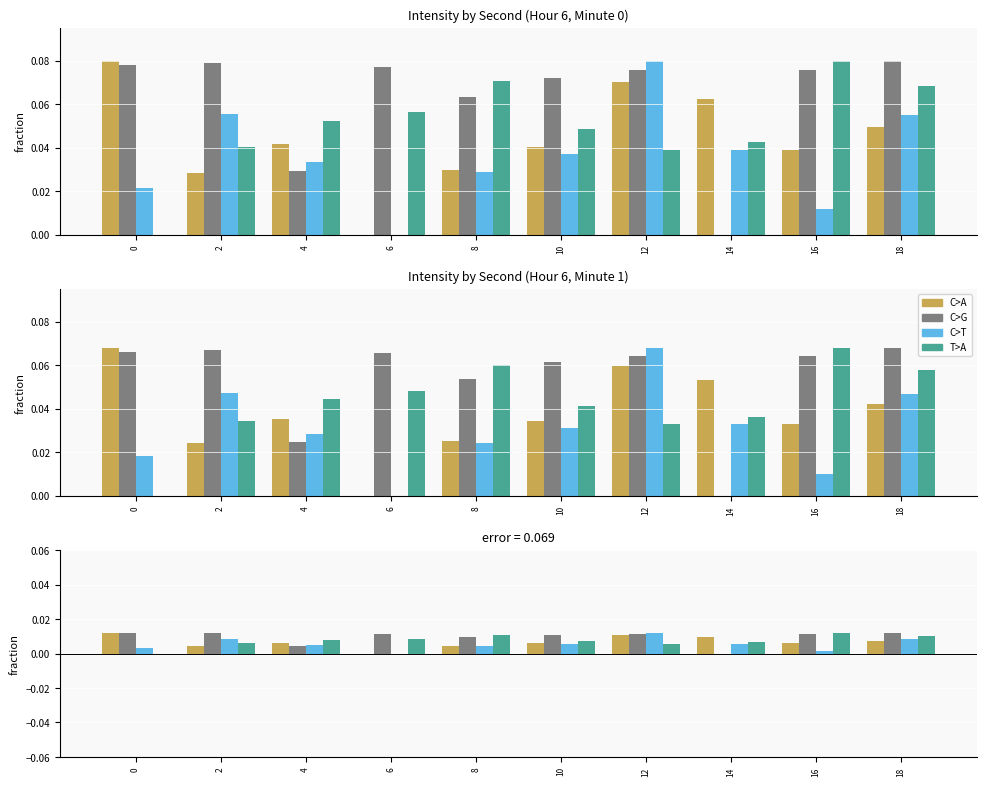

True or false: C>A has a value of 0.0 at 6.

False